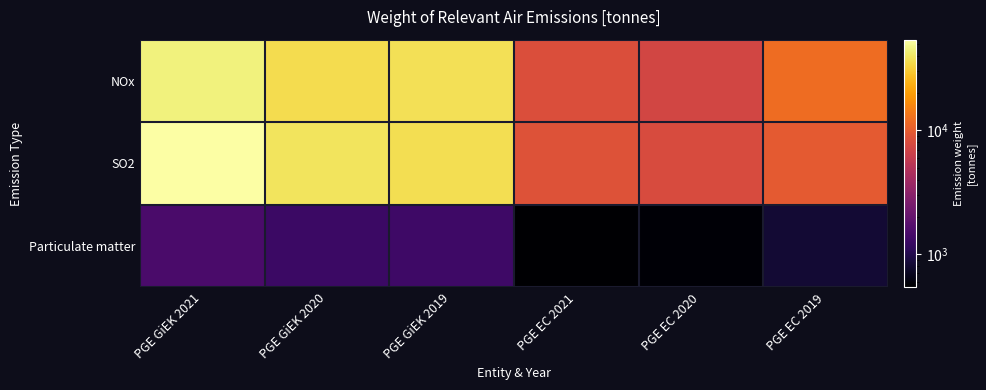

Which series has the largest total across all categories?

SO2